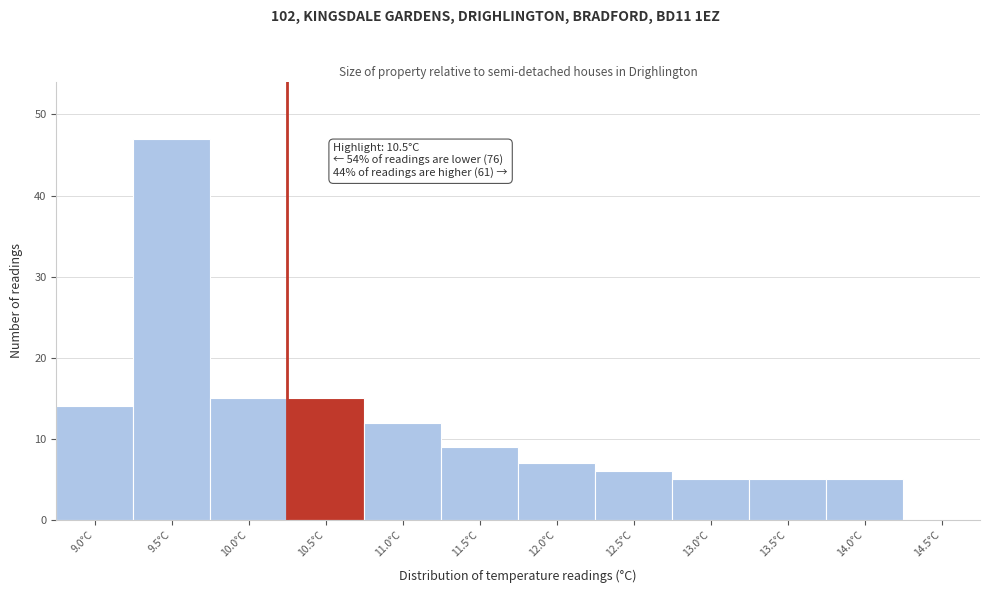

Reading left to right, what are all the values shown in this chart?

9.0°C=14	9.5°C=47	10.0°C=15	10.5°C=15	11.0°C=12	11.5°C=9	12.0°C=7	12.5°C=6	13.0°C=5	13.5°C=5	14.0°C=5	14.5°C=0